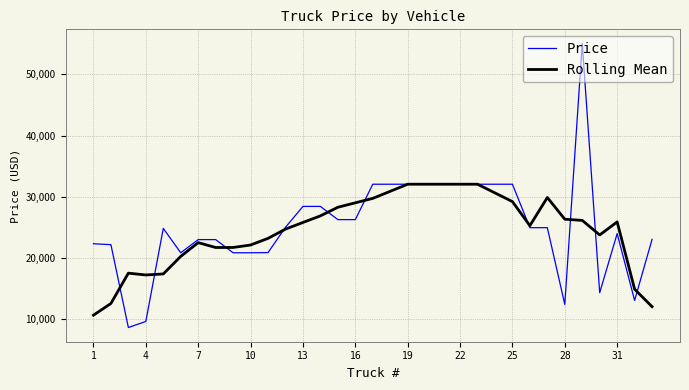

List the series in order of their peak value, lowest first.

Rolling Mean, Price